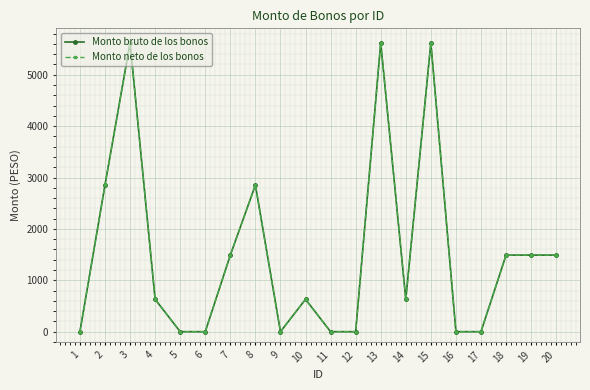

Reading left to right, extract all data points from this chart.

Monto bruto de los bonos: 1=0.0	2=2854.1	3=5622.6	4=630.0	5=0.0	6=0.0	7=1490.0	8=2854.1	9=0.0	10=630.0	11=0.0	12=0.0	13=5622.6	14=630.0	15=5622.6	16=0.0	17=0.0	18=1490.0	19=1490.0	20=1490.0
Monto neto de los bonos: 1=0.0	2=2854.1	3=5622.6	4=630.0	5=0.0	6=0.0	7=1490.0	8=2854.1	9=0.0	10=630.0	11=0.0	12=0.0	13=5622.6	14=630.0	15=5622.6	16=0.0	17=0.0	18=1490.0	19=1490.0	20=1490.0